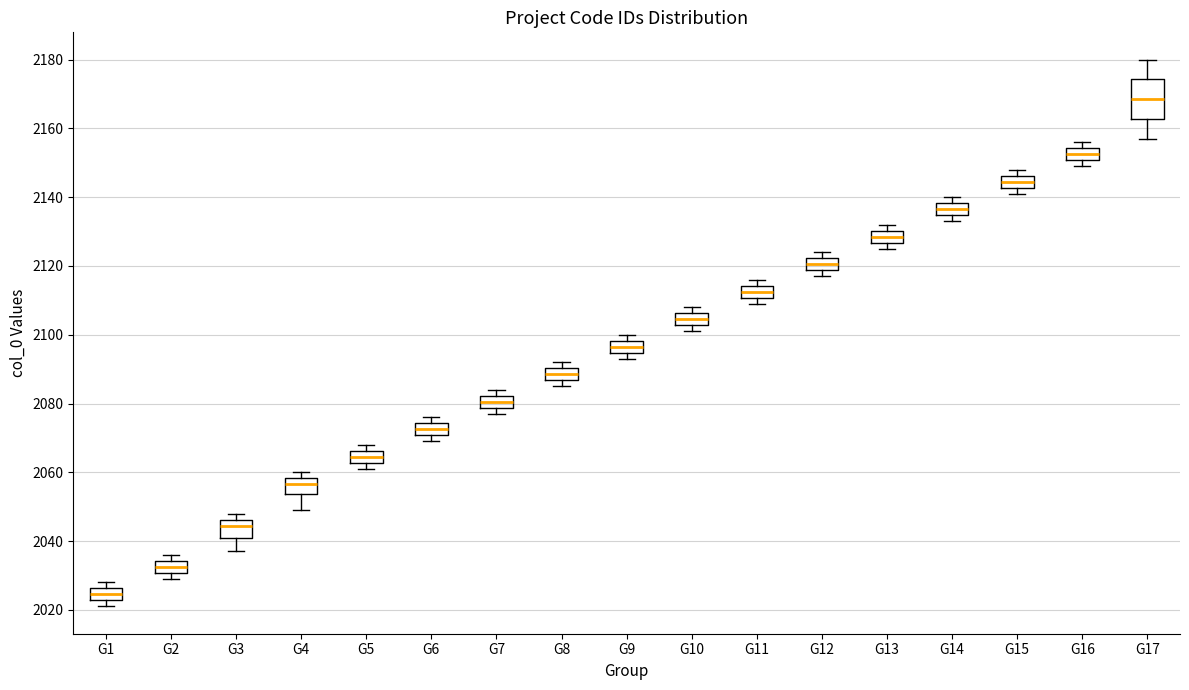

Comparing the boxes themselves (not the whiskers), which one is the tallest?

G17